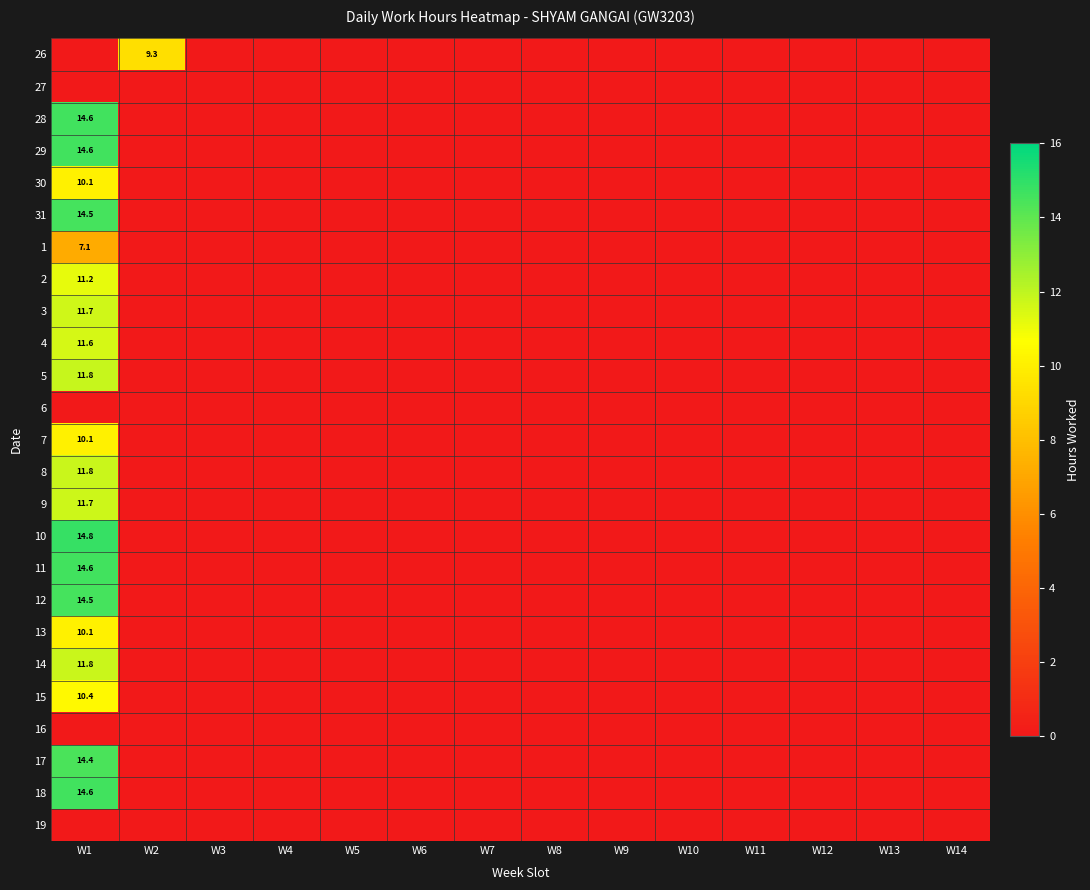

At which category is the sum across all series the highest?

W1